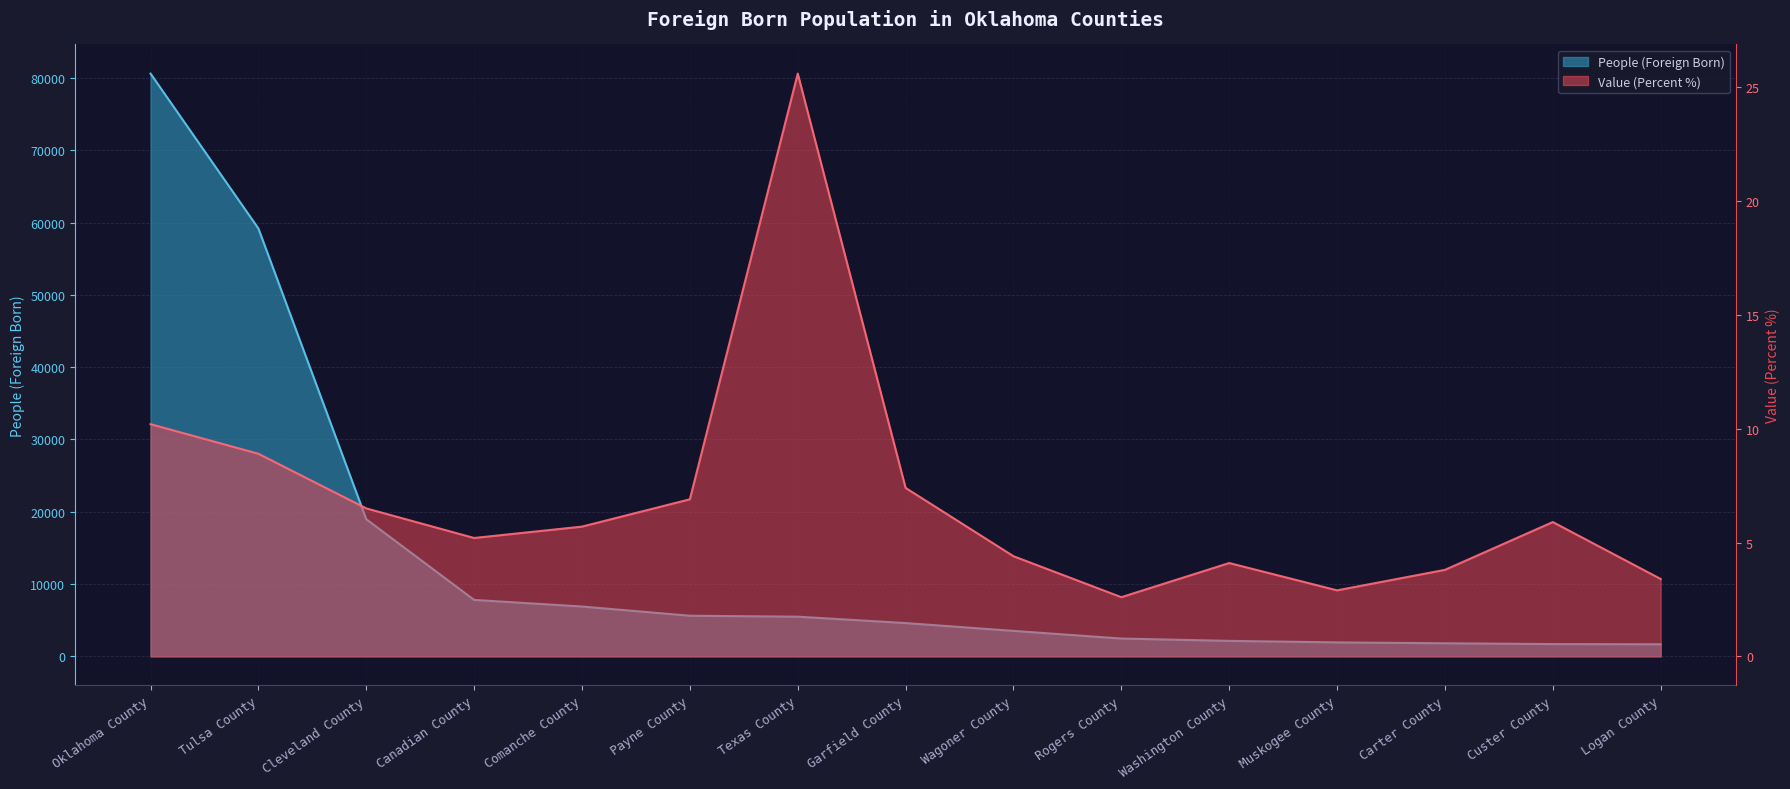

What is the label of the 8th point from the right?

Garfield County